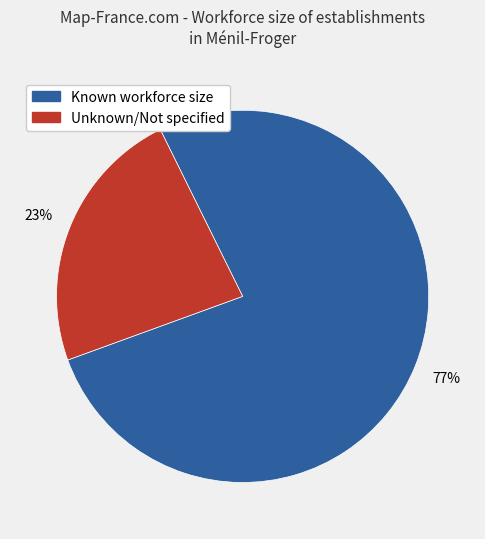

Does any single category account for the majority?

Yes